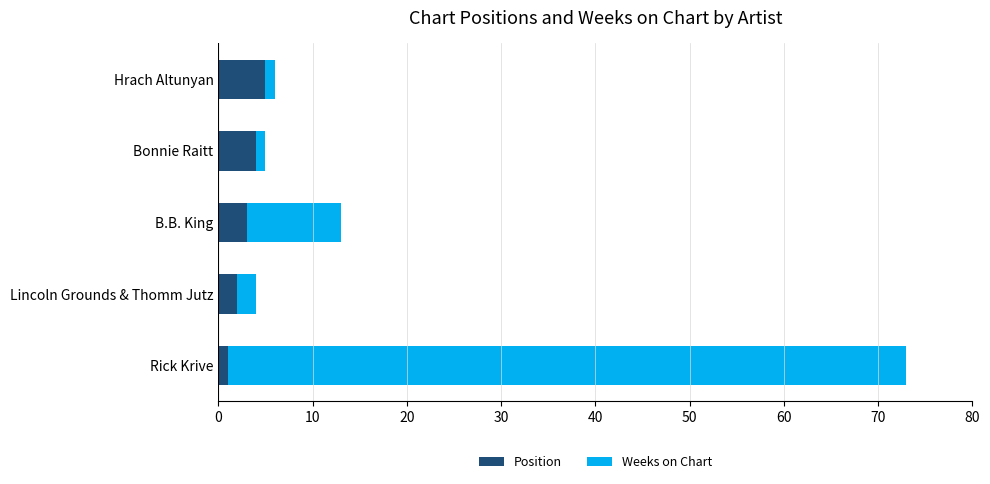

The Position series shows 5 at Hrach Altunyan. True or false?

True